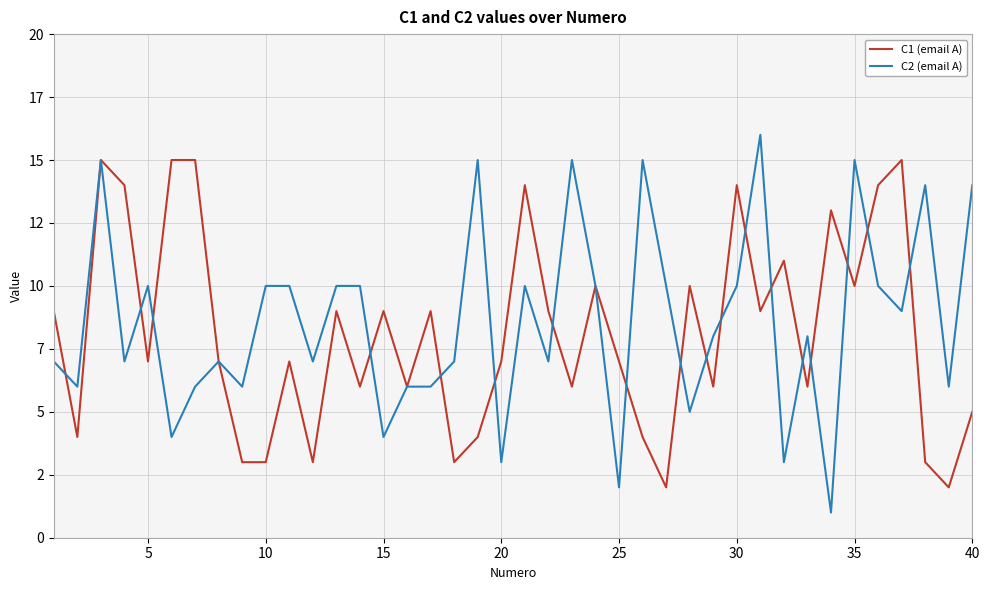

What are all the series names shown in the legend?

C1 (email A), C2 (email A)